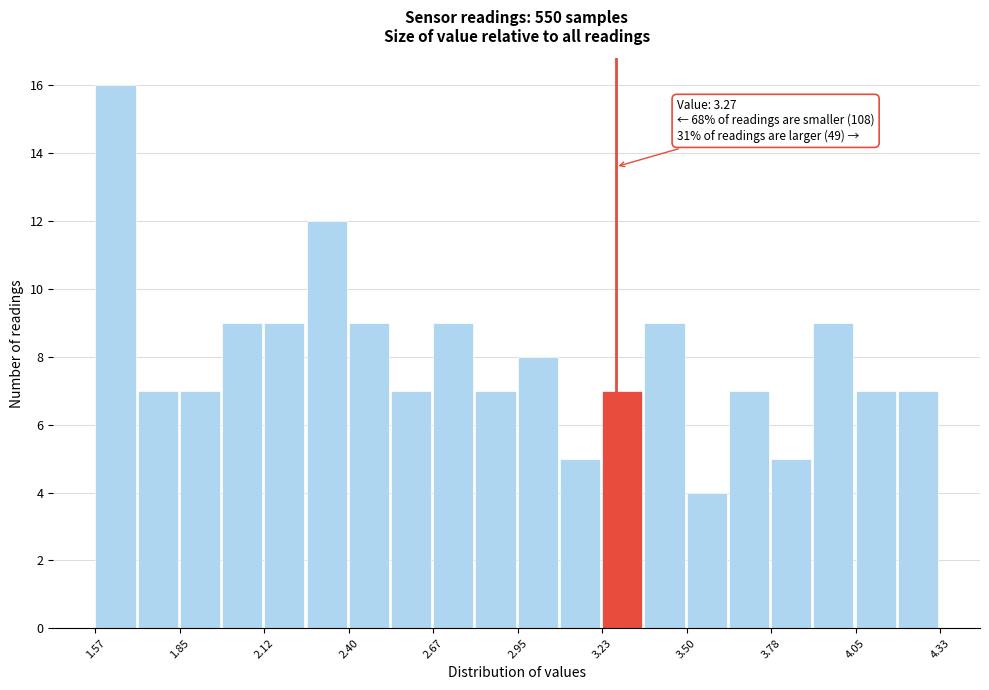

Around what value on the x-axis is the tallest bar? Give the approximate position of its centre, as read against the axis.

1.65